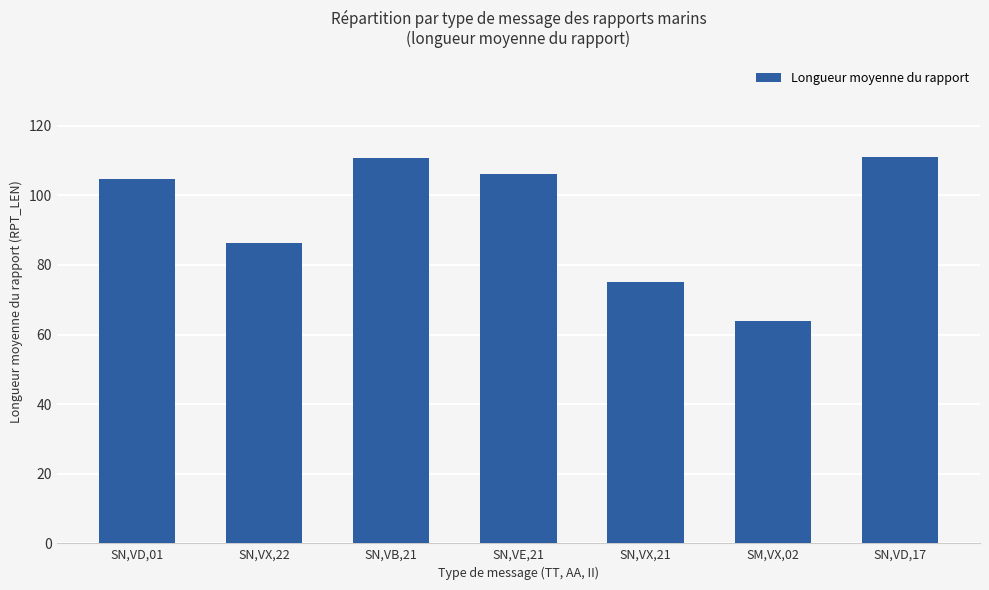

What is the difference between the values at SN,VX,21 and SN,VD,17?

36.0